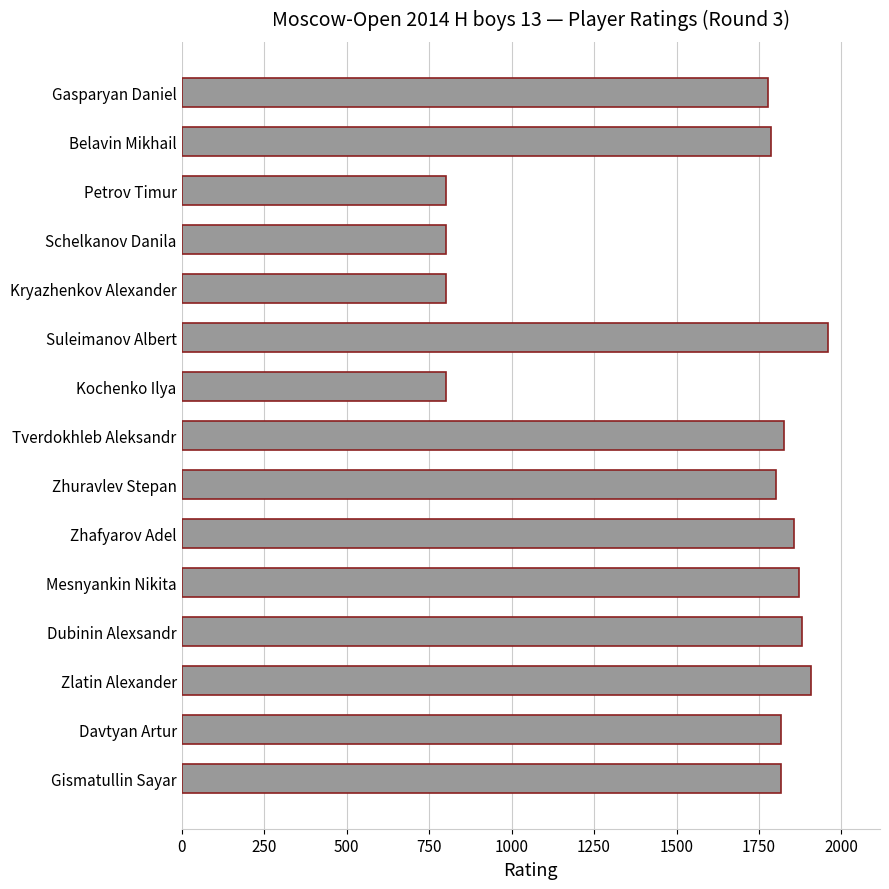

True or false: the data shows 800 at Schelkanov Danila.

True